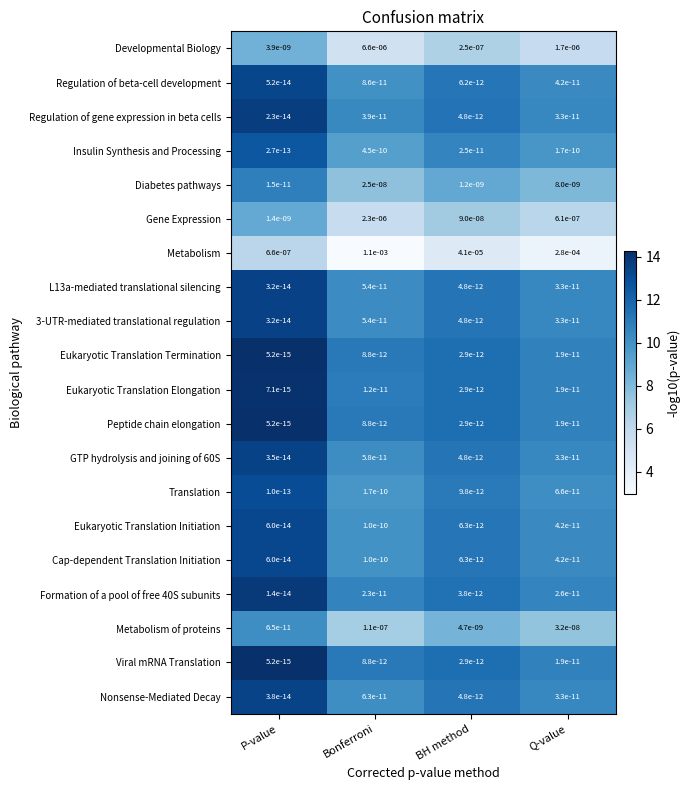

True or false: Eukaryotic Translation Initiation has a value of 0.0 at P-value.

True